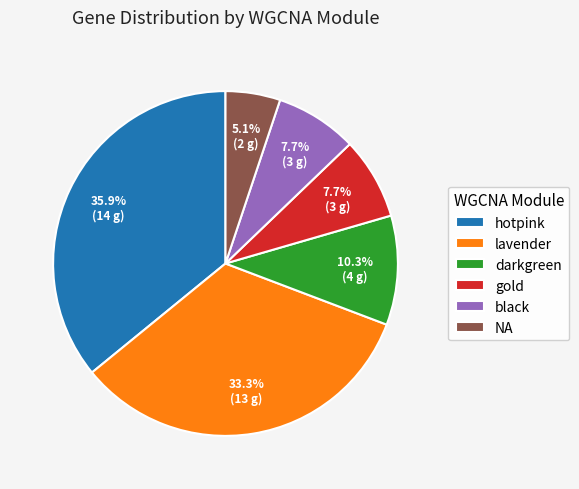

Is there a majority slice in this chart?

No